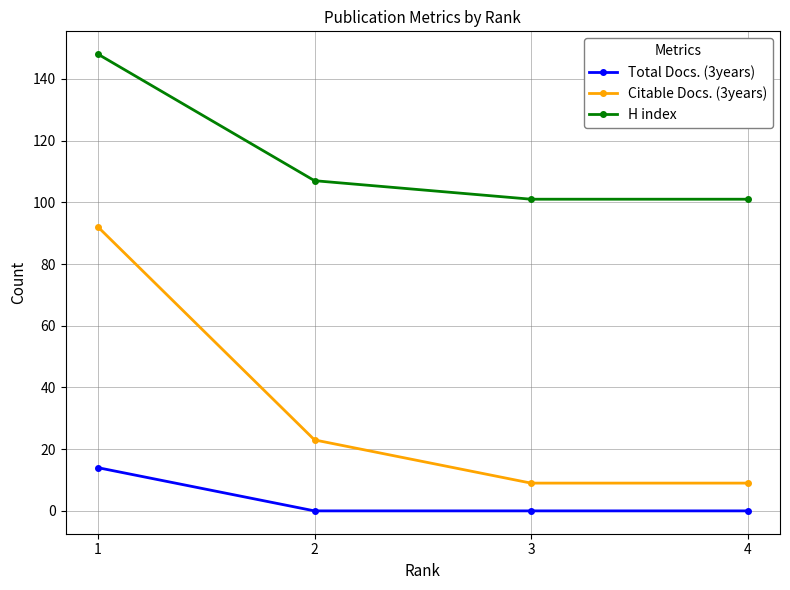

True or false: Total Docs. (3years) has a value of 3 at 1.

False